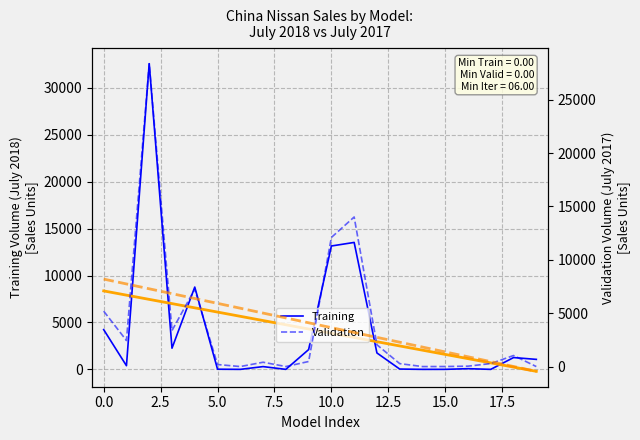

How many values in the Validation series exceed 474?

9